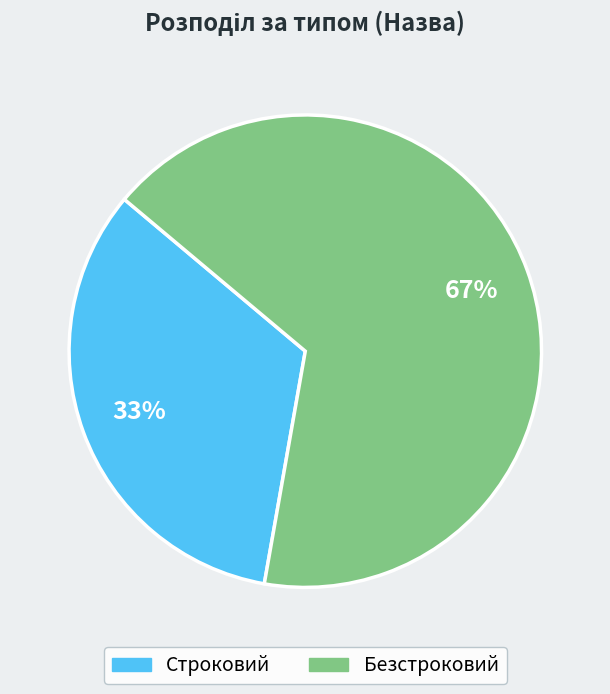

Which category has the biggest portion of the pie?

Безстроковий